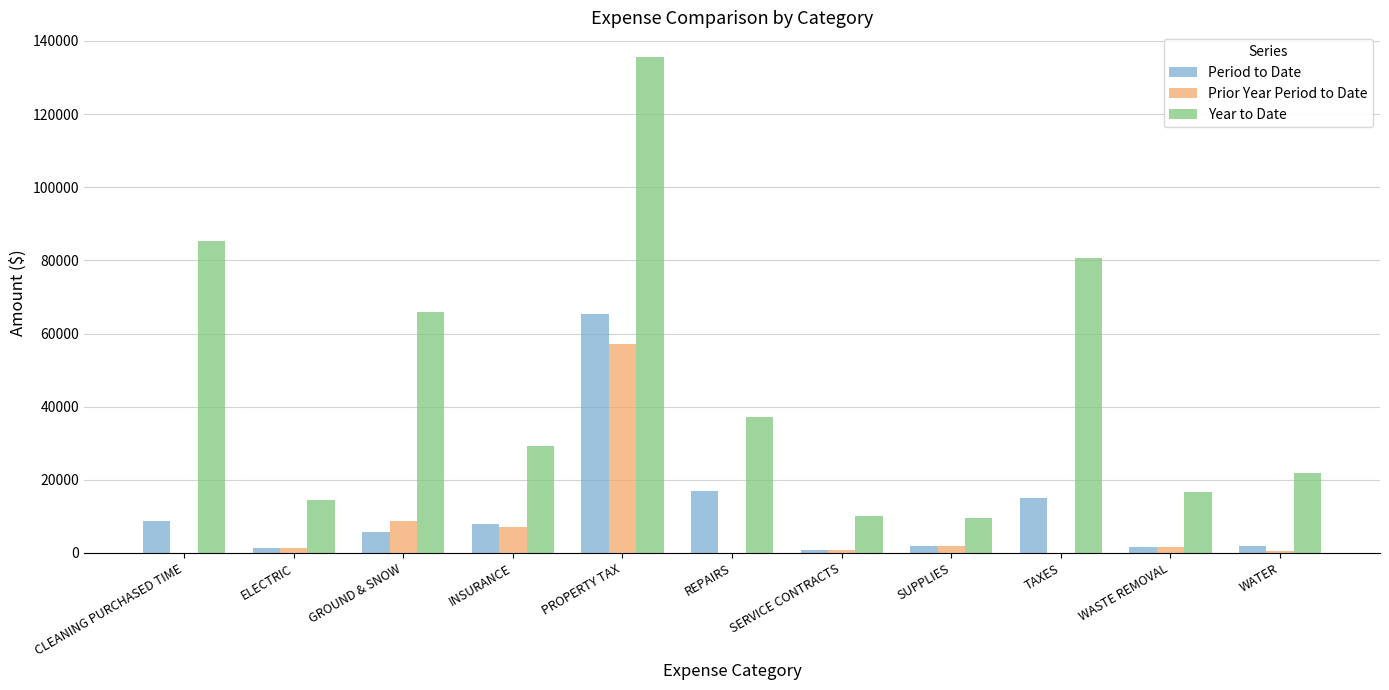

How many groups of bars are there?

11